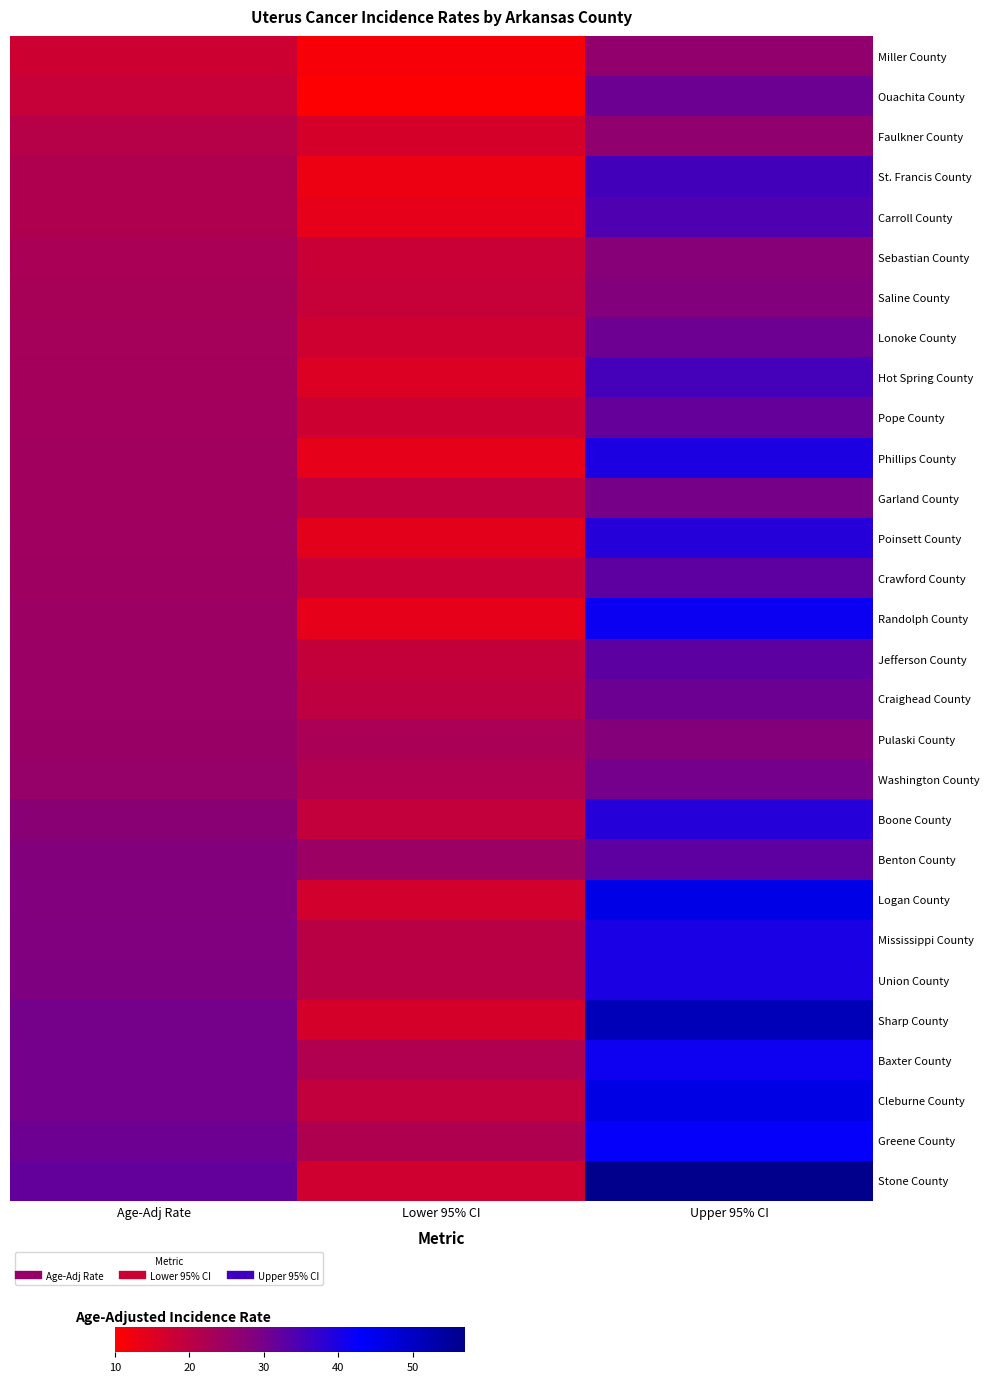

Reading left to right, transcribe all the data shown in this chart.

Miller County: Age-Adj Rate=17.4	Lower 95% CI=11.2	Upper 95% CI=26.0
Ouachita County: Age-Adj Rate=18.4	Lower 95% CI=10.3	Upper 95% CI=31.1
Faulkner County: Age-Adj Rate=20.8	Lower 95% CI=16.2	Upper 95% CI=26.4
St. Francis County: Age-Adj Rate=21.8	Lower 95% CI=12.8	Upper 95% CI=35.4
Carroll County: Age-Adj Rate=21.9	Lower 95% CI=13.7	Upper 95% CI=34.1
Sebastian County: Age-Adj Rate=22.5	Lower 95% CI=18.0	Upper 95% CI=27.7
Saline County: Age-Adj Rate=22.9	Lower 95% CI=18.4	Upper 95% CI=28.2
Lonoke County: Age-Adj Rate=23.3	Lower 95% CI=17.2	Upper 95% CI=30.9
Hot Spring County: Age-Adj Rate=23.5	Lower 95% CI=15.2	Upper 95% CI=35.3
Pope County: Age-Adj Rate=23.7	Lower 95% CI=17.4	Upper 95% CI=31.8
Phillips County: Age-Adj Rate=23.9	Lower 95% CI=13.8	Upper 95% CI=39.6
Garland County: Age-Adj Rate=23.9	Lower 95% CI=19.1	Upper 95% CI=29.7
Poinsett County: Age-Adj Rate=24.1	Lower 95% CI=14.1	Upper 95% CI=38.8
Crawford County: Age-Adj Rate=24.4	Lower 95% CI=18.0	Upper 95% CI=32.4
Randolph County: Age-Adj Rate=24.6	Lower 95% CI=13.8	Upper 95% CI=41.5
Jefferson County: Age-Adj Rate=24.8	Lower 95% CI=18.7	Upper 95% CI=32.6
Craighead County: Age-Adj Rate=24.9	Lower 95% CI=19.7	Upper 95% CI=31.1
Pulaski County: Age-Adj Rate=25.2	Lower 95% CI=22.5	Upper 95% CI=28.1
Washington County: Age-Adj Rate=25.6	Lower 95% CI=21.6	Upper 95% CI=30.1
Boone County: Age-Adj Rate=27.4	Lower 95% CI=18.9	Upper 95% CI=38.8
Benton County: Age-Adj Rate=28.3	Lower 95% CI=24.6	Upper 95% CI=32.4
Logan County: Age-Adj Rate=28.5	Lower 95% CI=16.7	Upper 95% CI=45.8
Mississippi County: Age-Adj Rate=28.9	Lower 95% CI=20.2	Upper 95% CI=40.1
Union County: Age-Adj Rate=29.0	Lower 95% CI=20.6	Upper 95% CI=39.9
Sharp County: Age-Adj Rate=30.0	Lower 95% CI=16.2	Upper 95% CI=51.4
Baxter County: Age-Adj Rate=30.1	Lower 95% CI=21.6	Upper 95% CI=41.3
Cleburne County: Age-Adj Rate=30.1	Lower 95% CI=19.1	Upper 95% CI=45.9
Greene County: Age-Adj Rate=30.9	Lower 95% CI=21.9	Upper 95% CI=42.3
Stone County: Age-Adj Rate=32.0	Lower 95% CI=17.0	Upper 95% CI=56.8